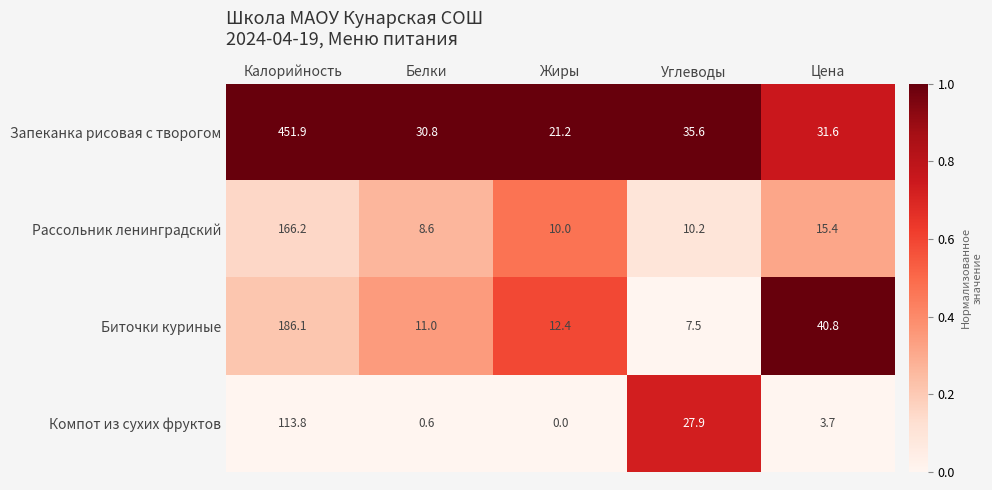

Which category has the highest value across all series?

Калорийность